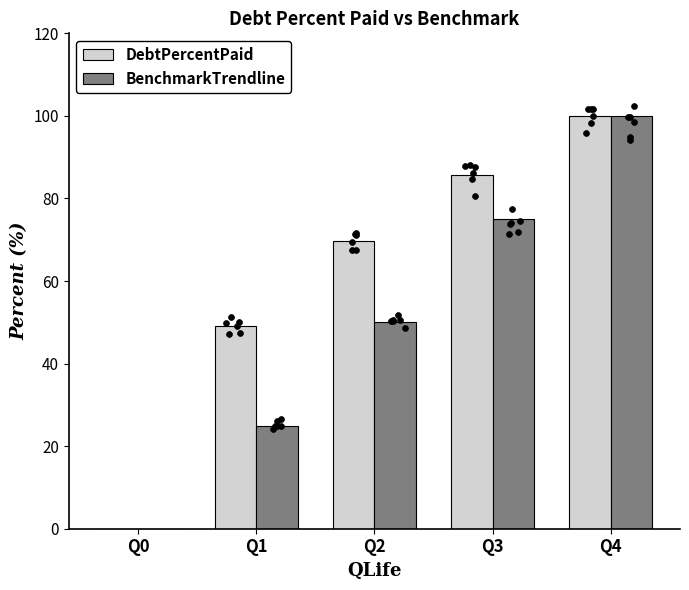

At how many categories does at least one series exceed 20?

4